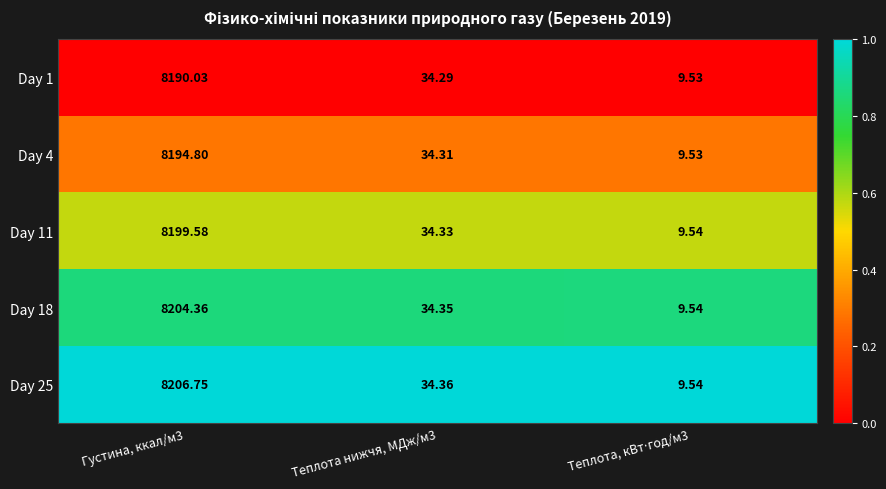

At which category is the sum across all series the highest?

Густина, ккал/м3